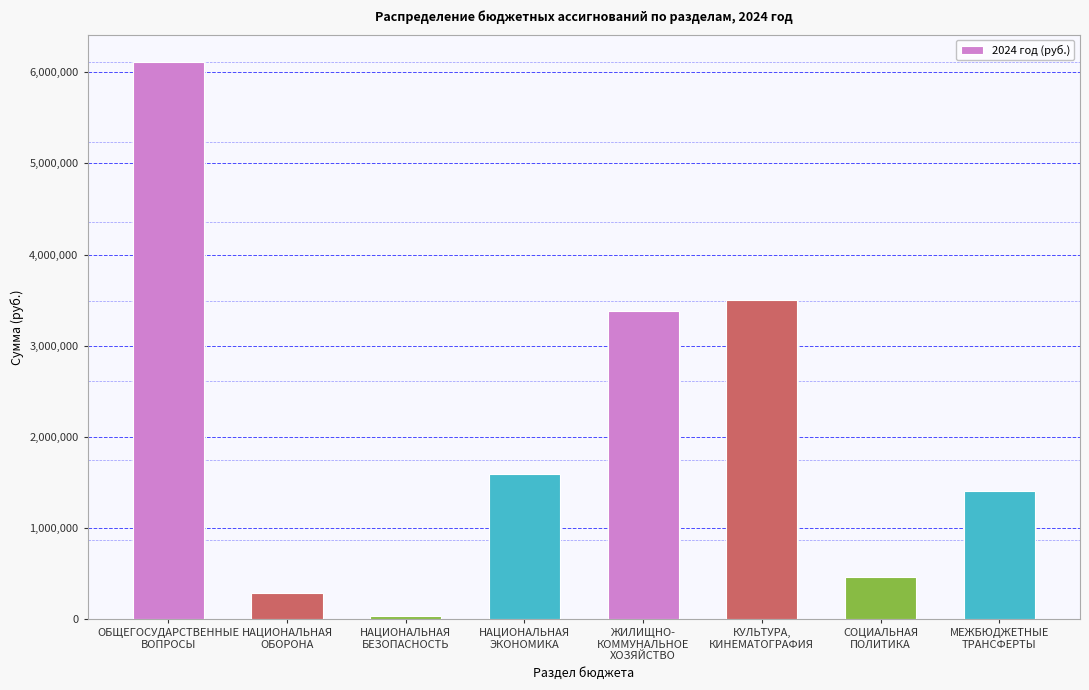

List the labels in order of value, smallest first.

НАЦИОНАЛЬНАЯ
БЕЗОПАСНОСТЬ, НАЦИОНАЛЬНАЯ
ОБОРОНА, СОЦИАЛЬНАЯ
ПОЛИТИКА, МЕЖБЮДЖЕТНЫЕ
ТРАНСФЕРТЫ, НАЦИОНАЛЬНАЯ
ЭКОНОМИКА, ЖИЛИЩНО-
КОММУНАЛЬНОЕ
ХОЗЯЙСТВО, КУЛЬТУРА,
КИНЕМАТОГРАФИЯ, ОБЩЕГОСУДАРСТВЕННЫЕ
ВОПРОСЫ